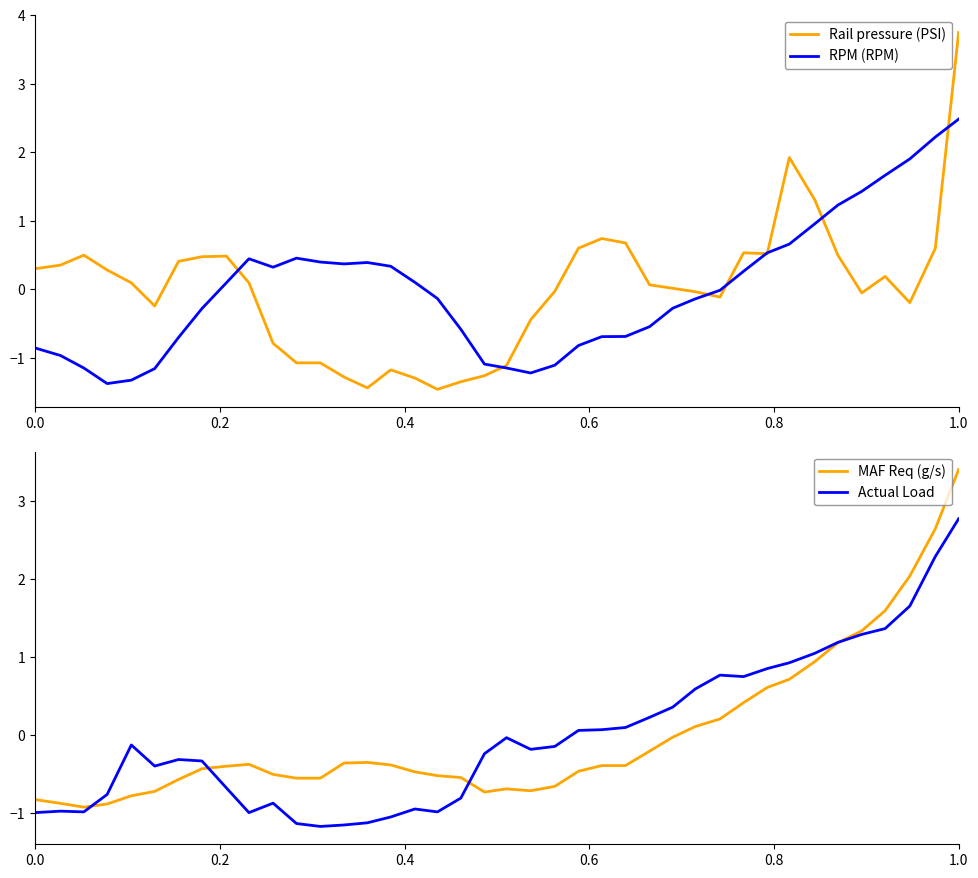

The value of RPM (RPM) at 1.0 is 2.5. True or false?

True